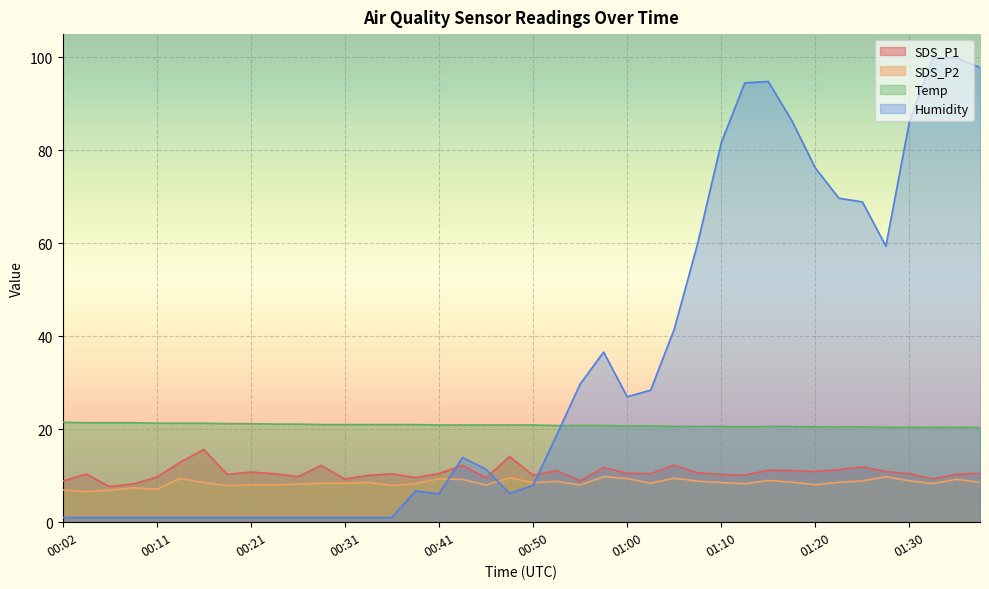

Reading left to right, extract all data points from this chart.

SDS_P1: 00:02=8.8	00:04=10.4	00:07=7.7	00:09=8.2	00:11=9.7	00:14=12.9	00:16=15.6	00:19=10.3	00:21=10.8	00:23=10.4	00:26=9.8	00:28=12.2	00:31=9.3	00:33=10.1	00:36=10.4	00:38=9.6	00:41=10.5	00:43=12.2	00:45=9.5	00:48=14.1	00:50=10.1	00:53=11.1	00:55=8.9	00:58=11.8	01:00=10.5	01:03=10.5	01:05=12.3	01:08=10.6	01:10=10.3	01:13=10.1	01:15=11.2	01:18=11.1	01:20=10.9	01:22=11.3	01:25=11.9	01:27=10.9	01:30=10.4	01:32=9.3	01:35=10.3	01:37=10.5
SDS_P2: 00:02=6.9	00:04=6.6	00:07=6.9	00:09=7.4	00:11=7.1	00:14=9.4	00:16=8.5	00:19=7.9	00:21=8.0	00:23=8.0	00:26=8.2	00:28=8.4	00:31=8.4	00:33=8.6	00:36=7.9	00:38=8.3	00:41=9.3	00:43=9.2	00:45=8.0	00:48=9.6	00:50=8.5	00:53=8.8	00:55=8.0	00:58=9.8	01:00=9.4	01:03=8.4	01:05=9.5	01:08=8.8	01:10=8.5	01:13=8.3	01:15=9.0	01:18=8.6	01:20=8.1	01:22=8.6	01:25=8.9	01:27=9.8	01:30=8.9	01:32=8.3	01:35=9.2	01:37=8.6